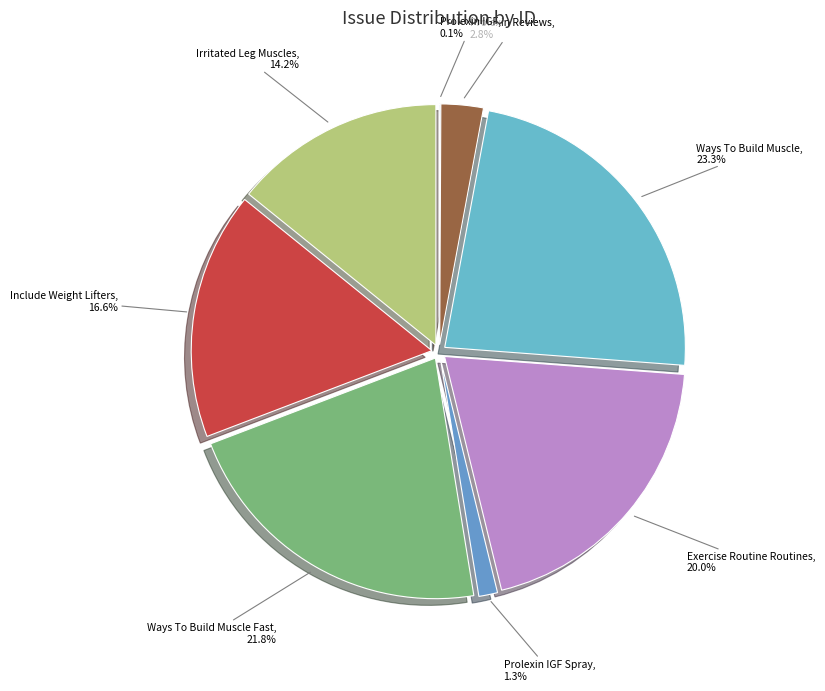

How many segments does this pie chart have?

8